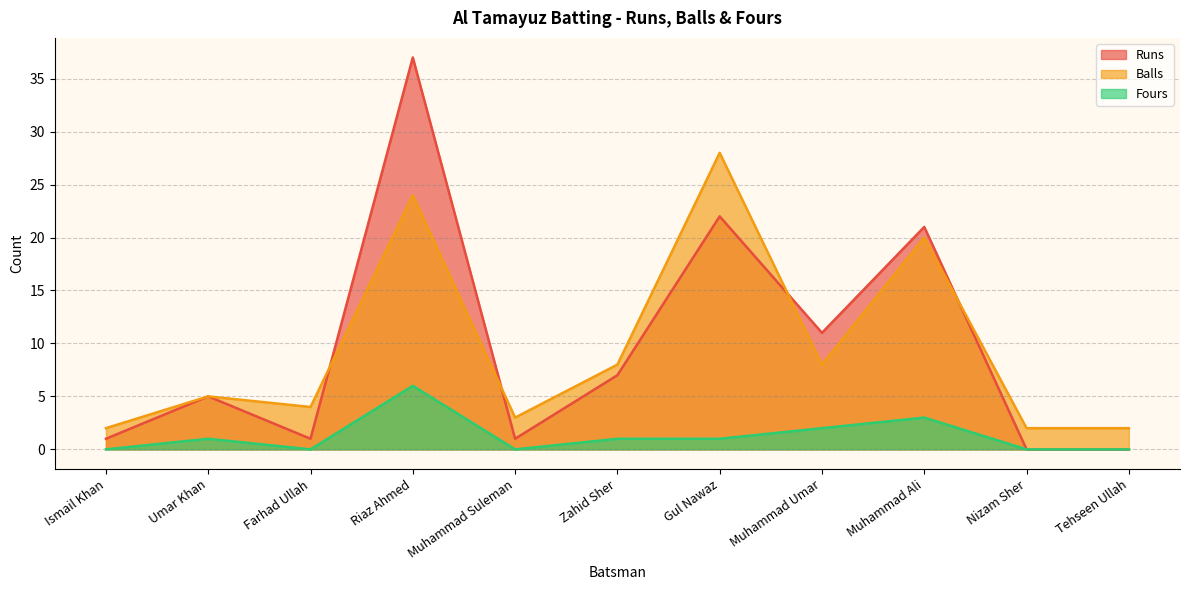

What is the difference between the maximum and minimum values in the Fours series?

6